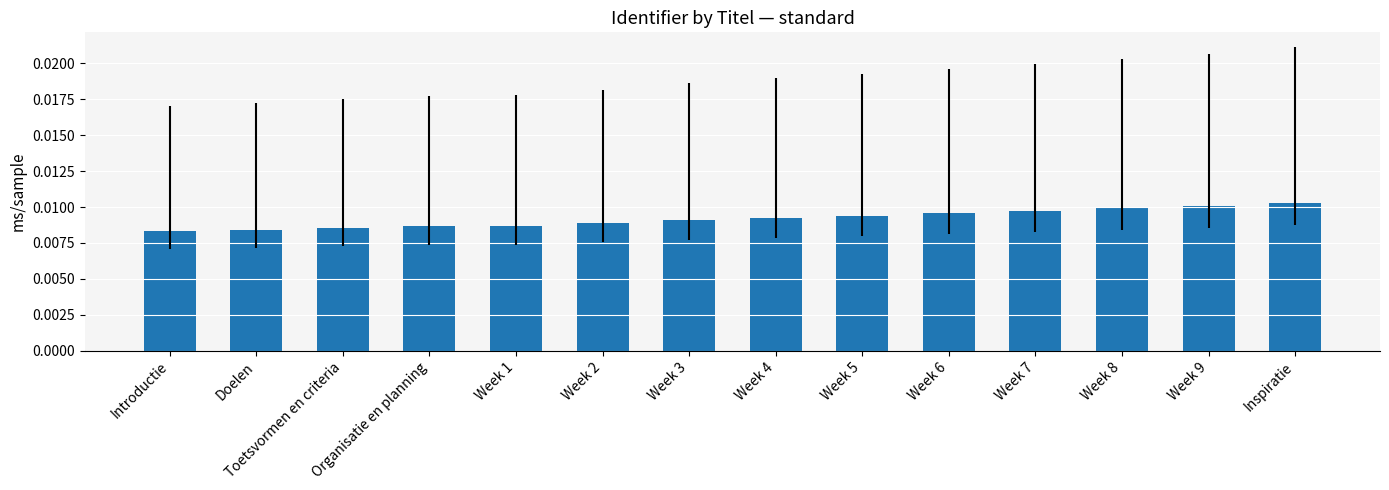

Which category has the highest value across all series?

Inspiratie